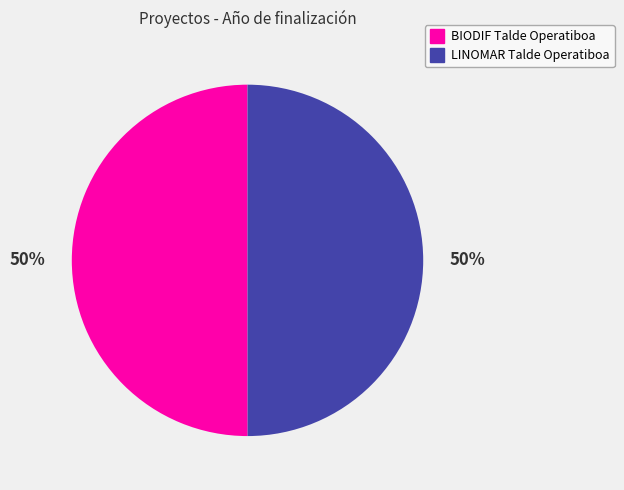

Is the sum of BIODIF Talde Operatiboa and LINOMAR Talde Operatiboa greater than half?

Yes